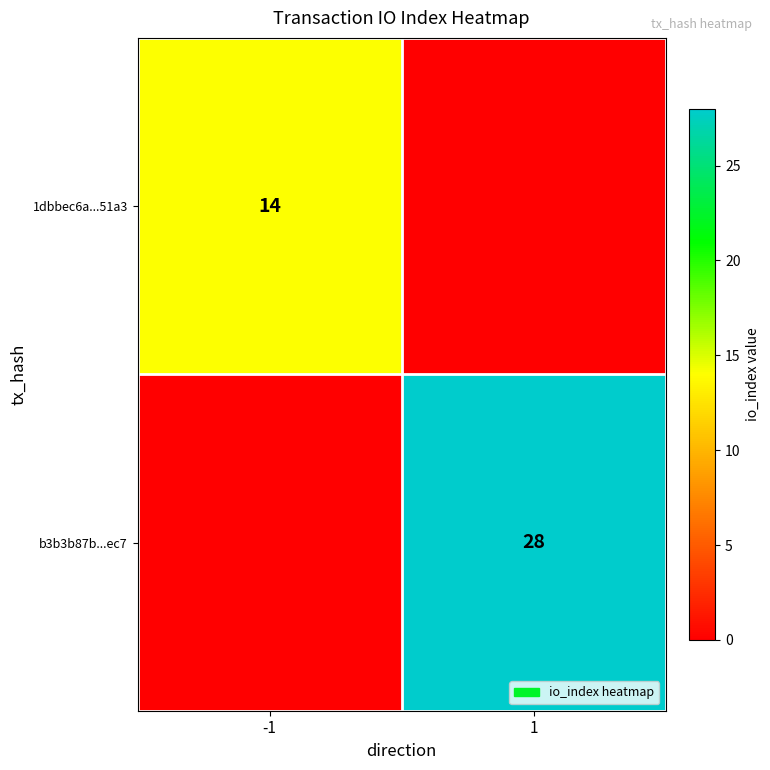

At which category is the sum across all series the highest?

1